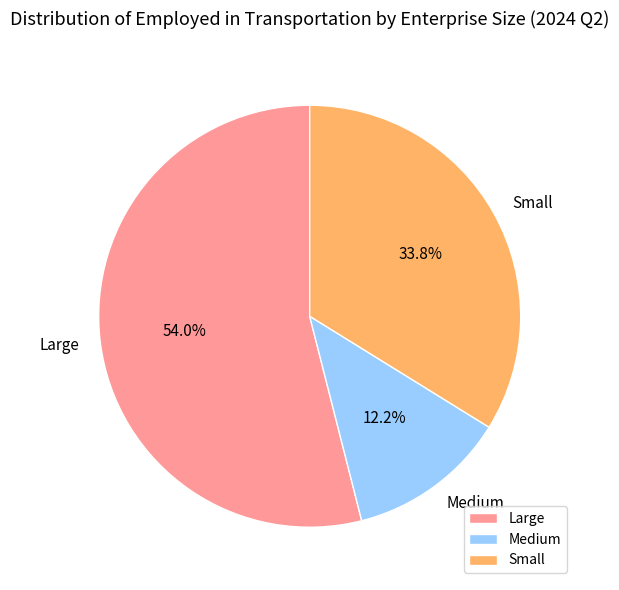

What portion of the pie excludes Large?

46.0%